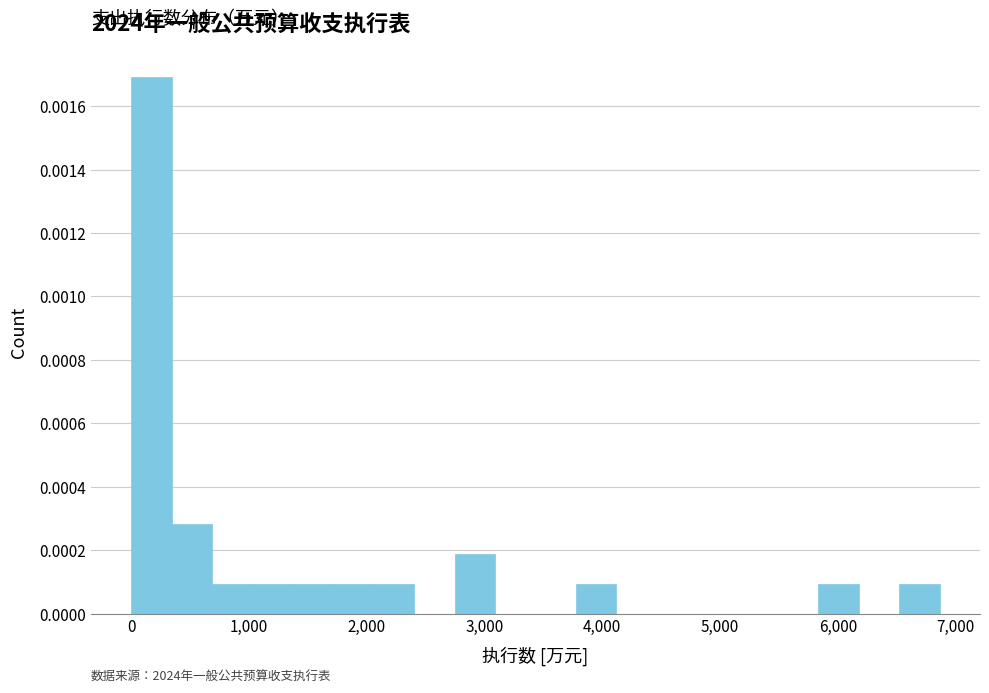

Around what value on the x-axis is the tallest bar? Give the approximate position of its centre, as read against the axis.

200